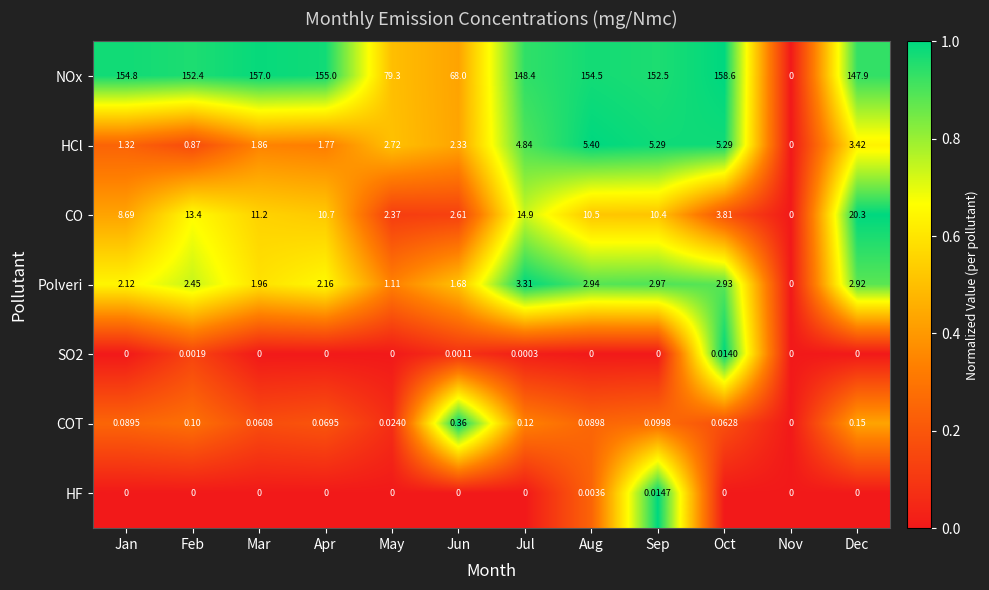

Which series has the largest total across all categories?

NOx